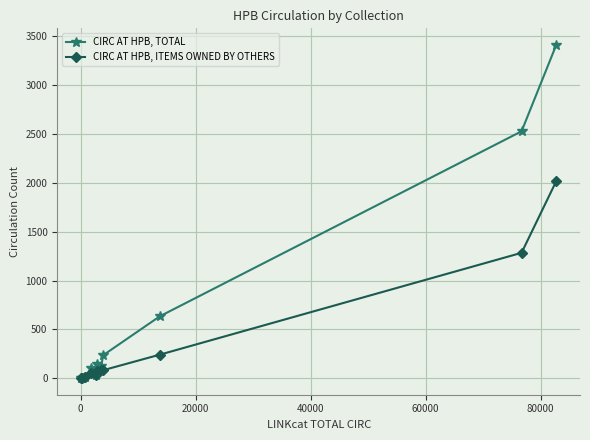

Which series has the largest total across all categories?

CIRC AT HPB, TOTAL